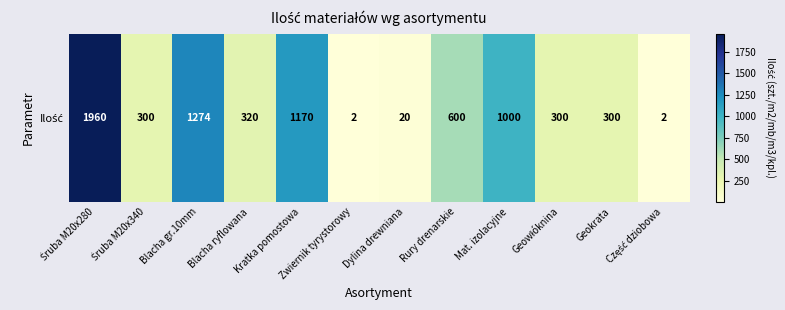

List the labels in order of value, largest first.

Śruba M20x280, Blacha gr.10mm, Kratka pomostowa, Mat. izolacyjne, Rury drenarskie, Blacha ryflowana, Śruba M20x340, Geowłóknina, Geokrata, Dylina drewniana, Zwiernik tyrystorowy, Część dziobowa